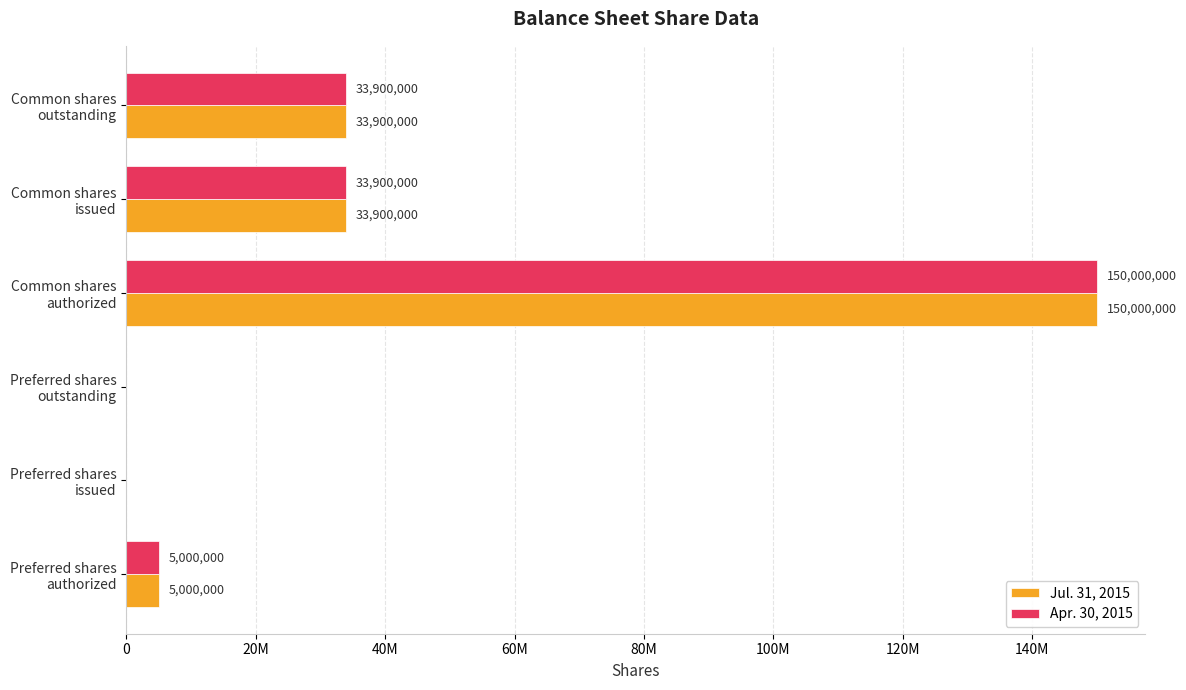

Reading left to right, list all the values displayed in this chart.

Jul. 31, 2015: 5000000	0	0	150000000	33900000	33900000
Apr. 30, 2015: 5000000	0	0	150000000	33900000	33900000